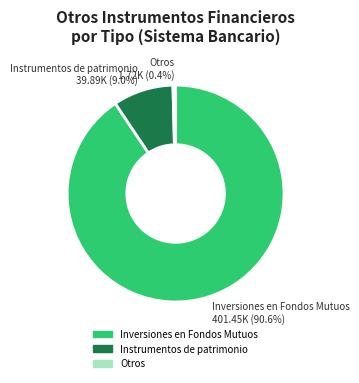

Is it true that Otros is 7% of the pie?

False